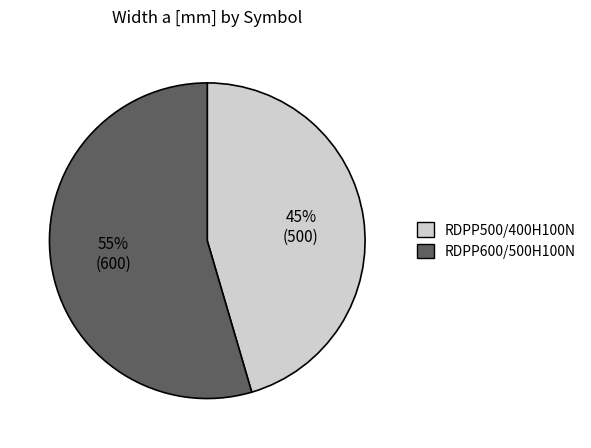

To the nearest percent, what is the combined percentage of RDPP500/400H100N and RDPP600/500H100N?

100%